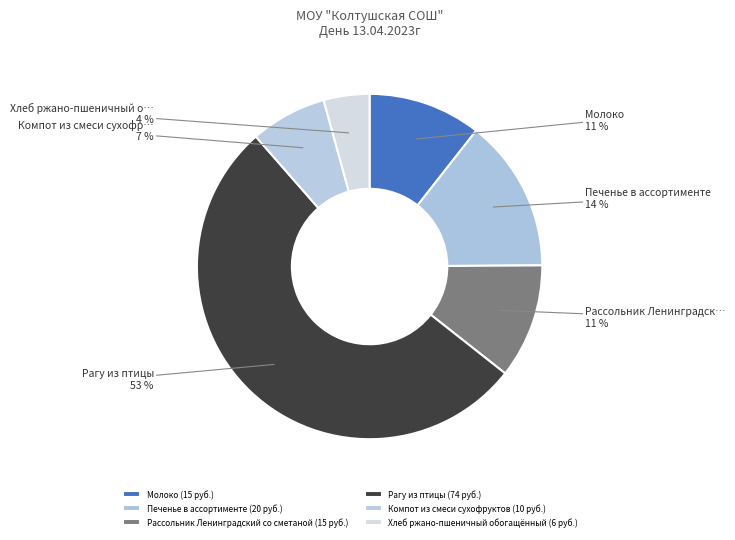

To the nearest percent, what is the difference between the Хлеб ржано-пшеничный обогащённый and Печенье в ассортименте slice percentages?

10%